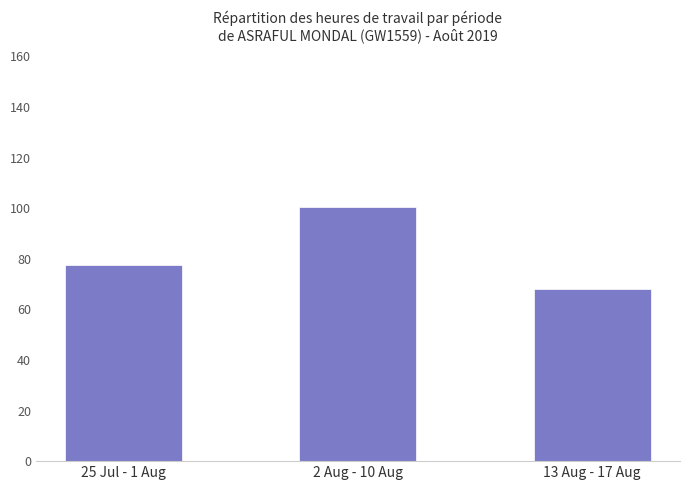

What is the label of the 3rd bar from the right?

25 Jul - 1 Aug